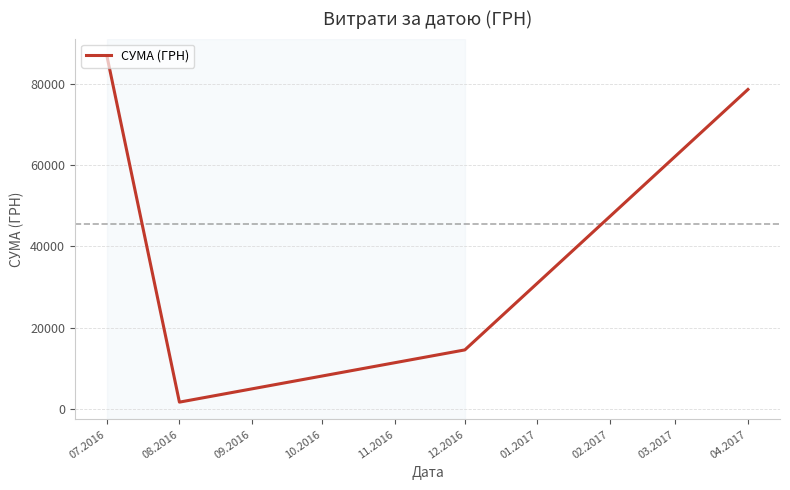

What is the minimum value shown in the chart?

1681.0